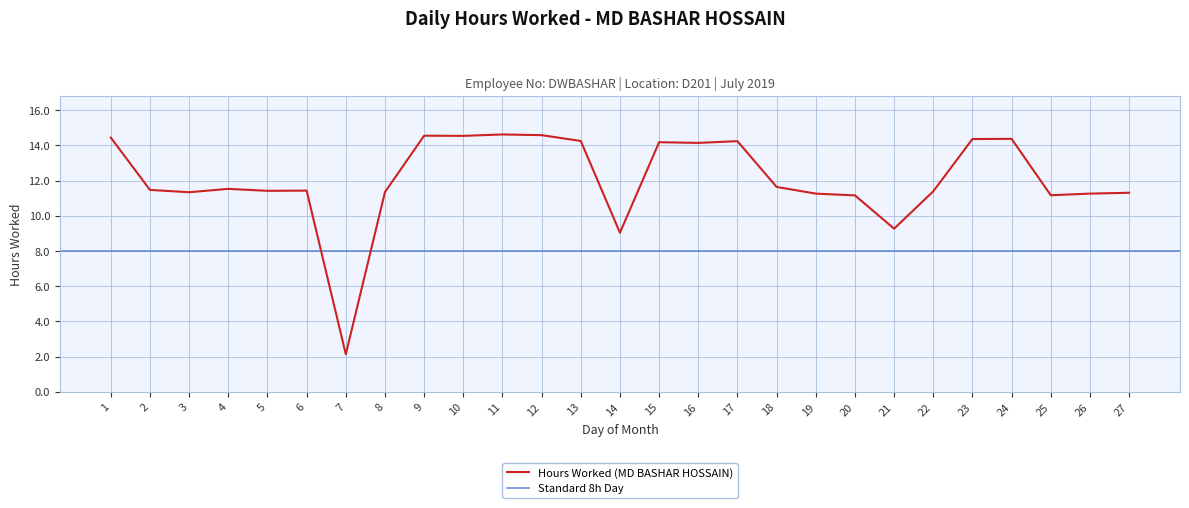

What is the difference between the values at 9 and 8?

3.2